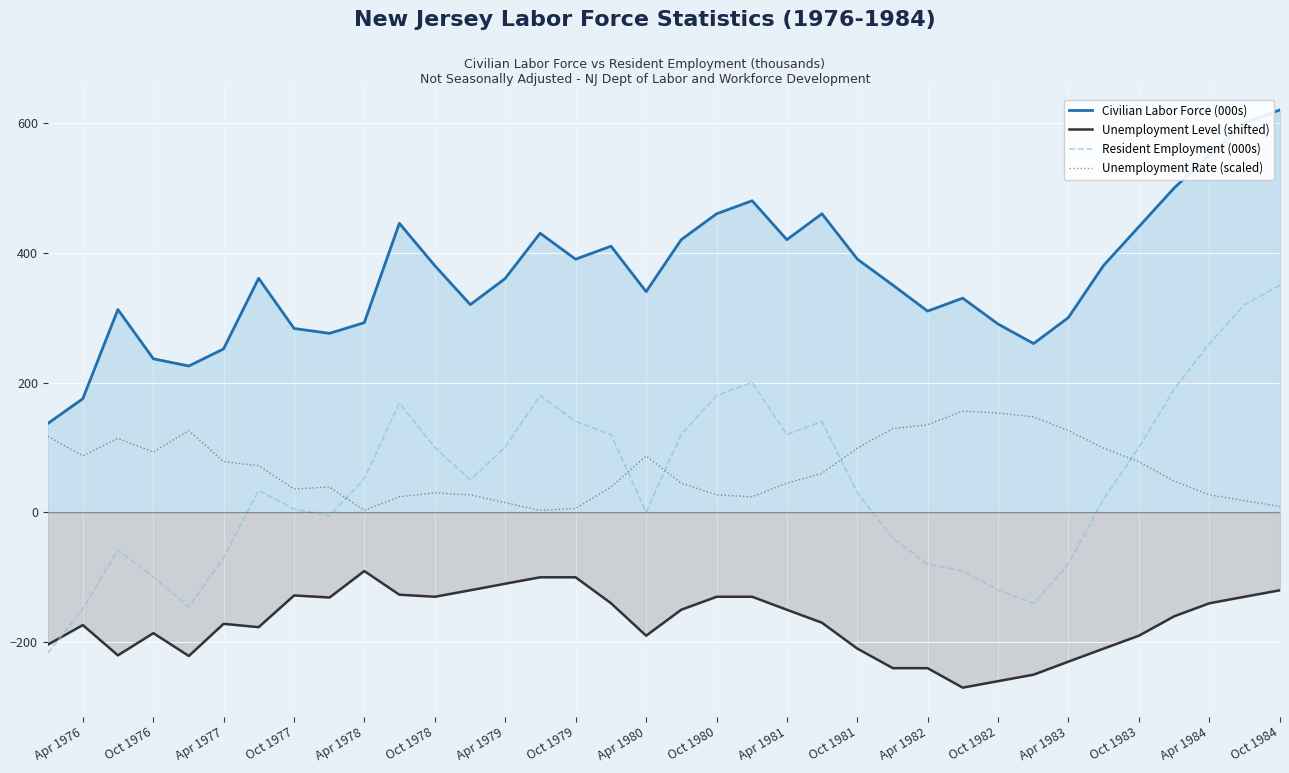

What is the approximate value of Unemployment Level (shifted) at Oct 1978?

-130.0